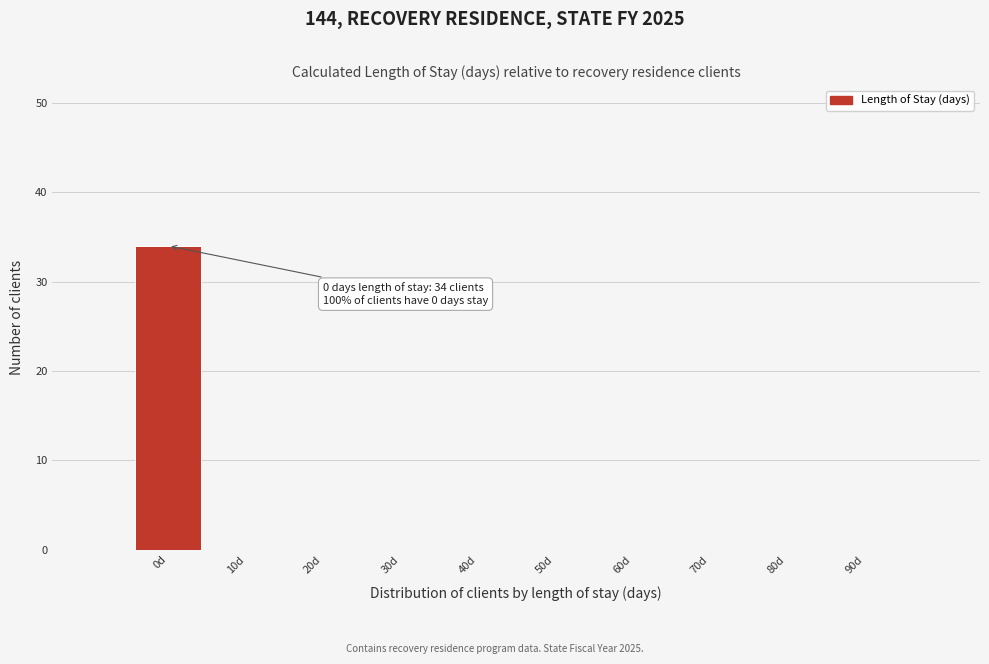

Reading left to right, list all the values displayed in this chart.

0d=34	10d=0	20d=0	30d=0	40d=0	50d=0	60d=0	70d=0	80d=0	90d=0